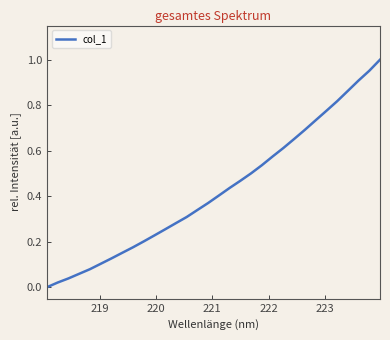

Does the chart have visible grid lines?

No